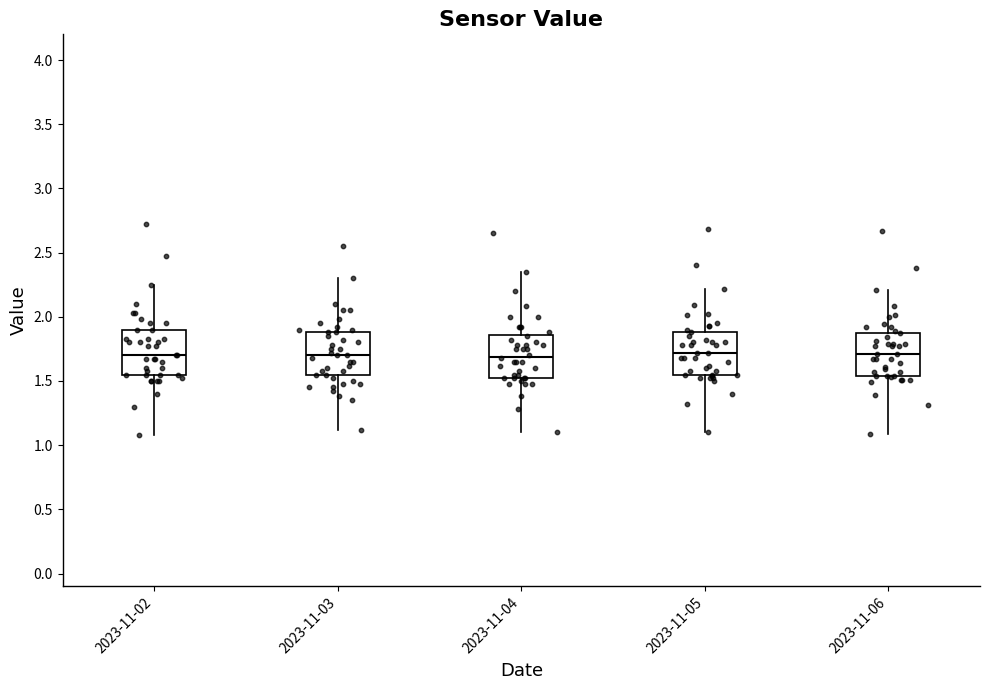

Where does the lower whisker of the box for 2023-11-02 end on the y-axis? The values are not printed on the chart, so give them approximately, as read against the axis.

1.10